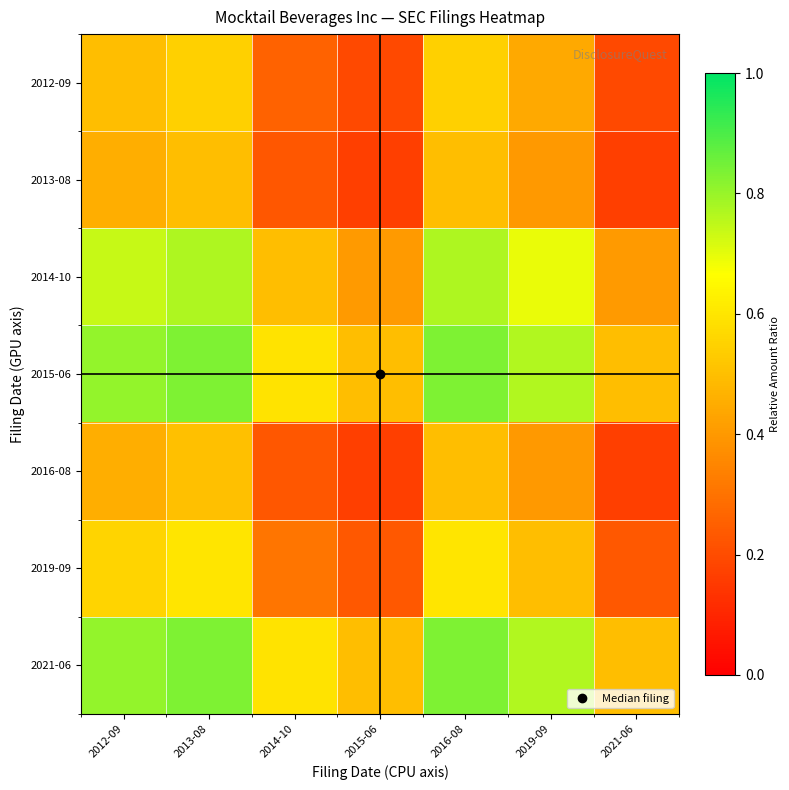

What is the total value across all series at 2015-06?

2.2